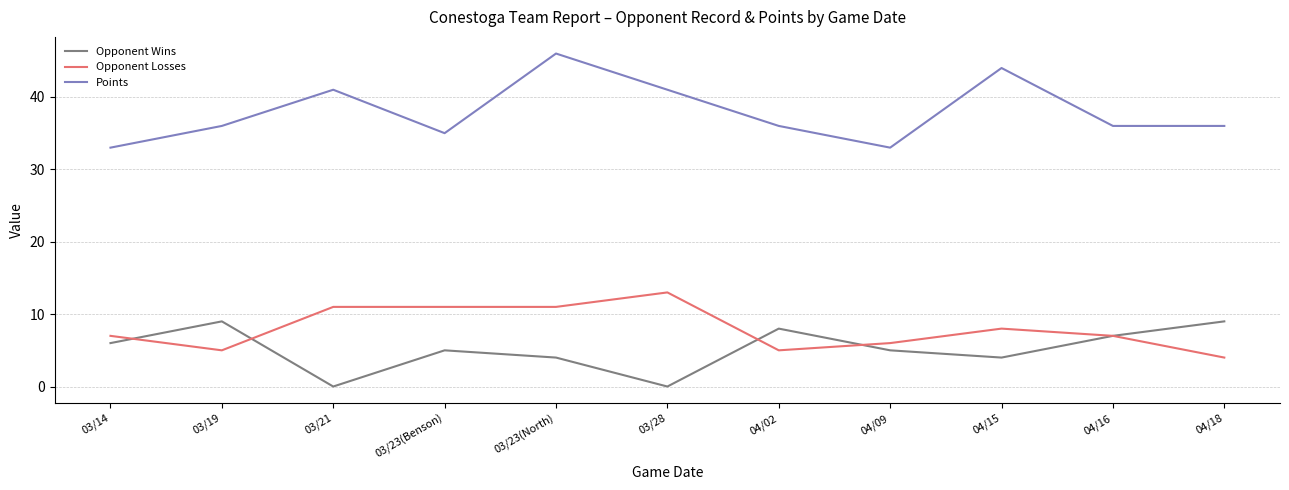

The value of Opponent Wins at 04/09 is 7. True or false?

False